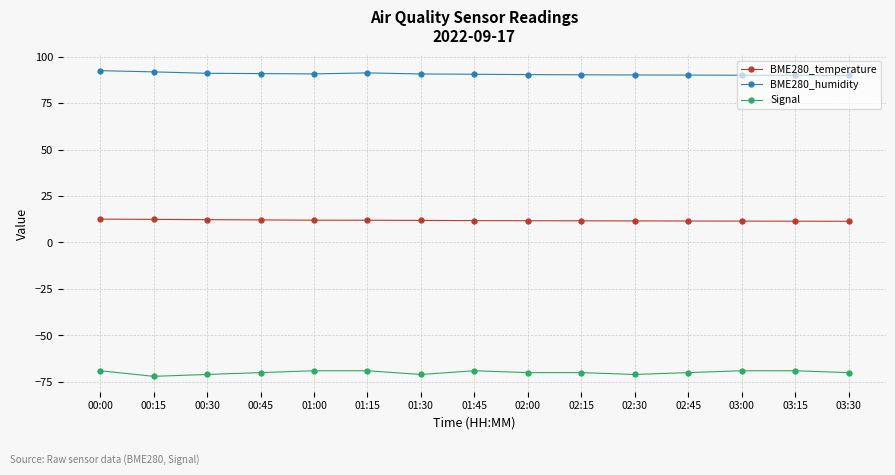

What is the value of the BME280_humidity point at the 7th from the left?

90.6